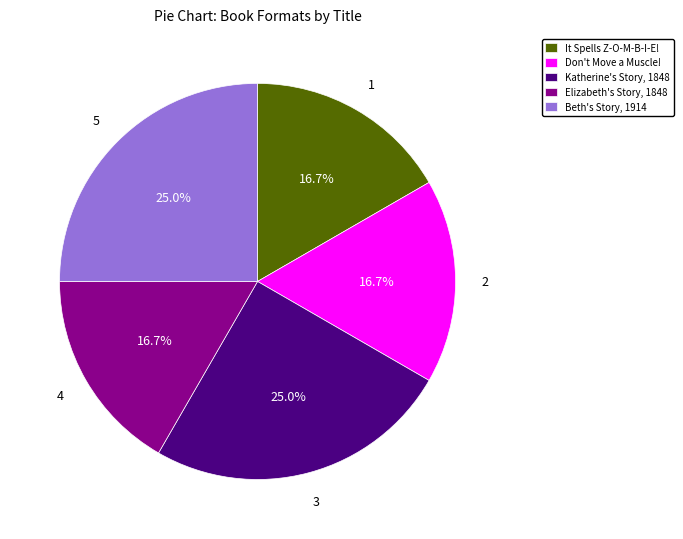

True or false: Katherine's Story, 1848 accounts for 34% of the total.

False